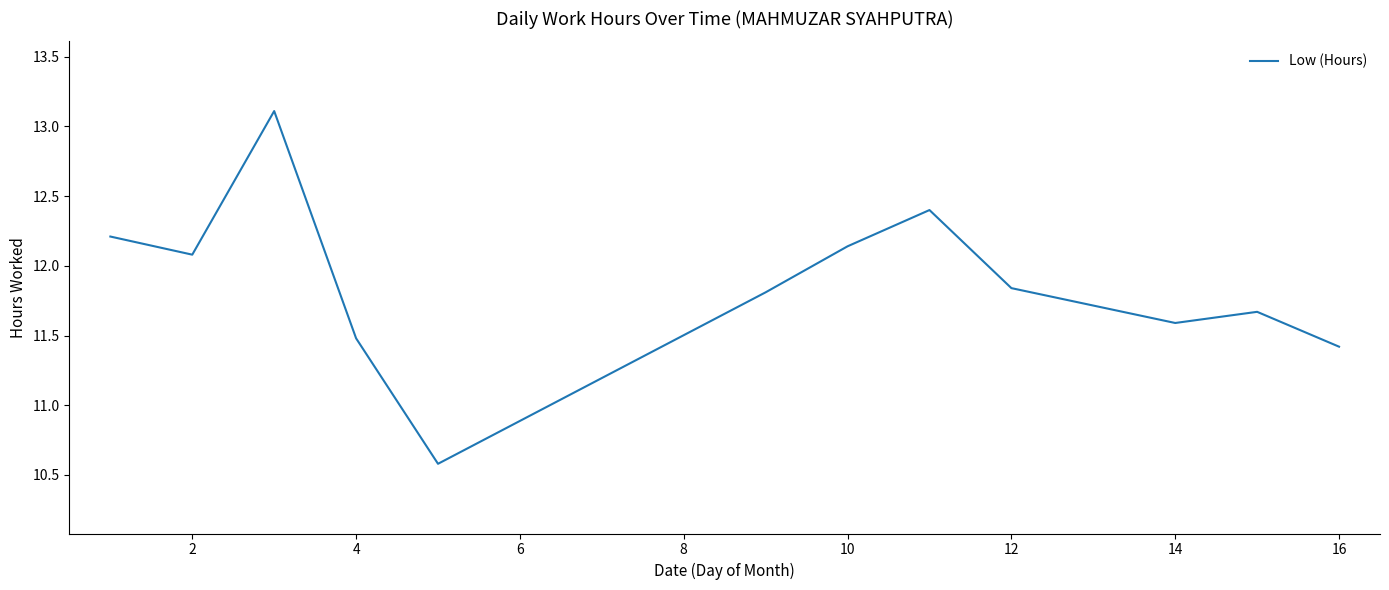

What is the minimum value shown in the chart?

10.6